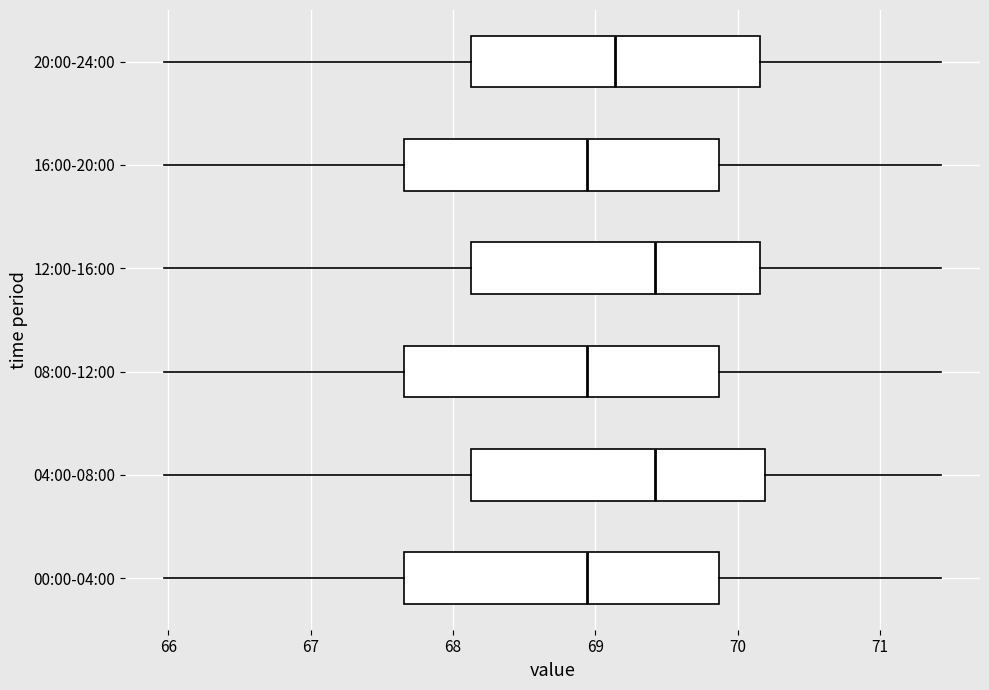

Reading bottom to top, read every box against the x-axis: the position of its median line, the range the box covers, and the ends of its whiskers. The values are not printed on the chart, so give them approximately, as read against the axis.

00:00-04:00: median 68.9, box 67.7 to 69.9, whiskers 66.0 to 71.4
04:00-08:00: median 69.4, box 68.1 to 70.2, whiskers 66.0 to 71.4
08:00-12:00: median 68.9, box 67.7 to 69.9, whiskers 66.0 to 71.4
12:00-16:00: median 69.4, box 68.1 to 70.2, whiskers 66.0 to 71.4
16:00-20:00: median 68.9, box 67.7 to 69.9, whiskers 66.0 to 71.4
20:00-24:00: median 69.1, box 68.1 to 70.2, whiskers 66.0 to 71.4